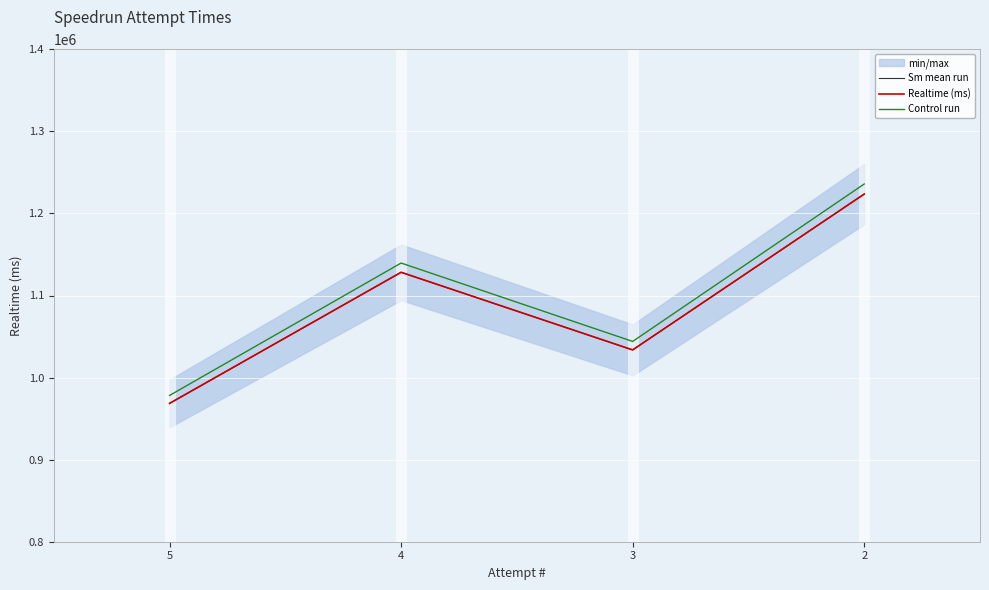

True or false: Sm mean run and Realtime (ms) intersect in this chart.

False